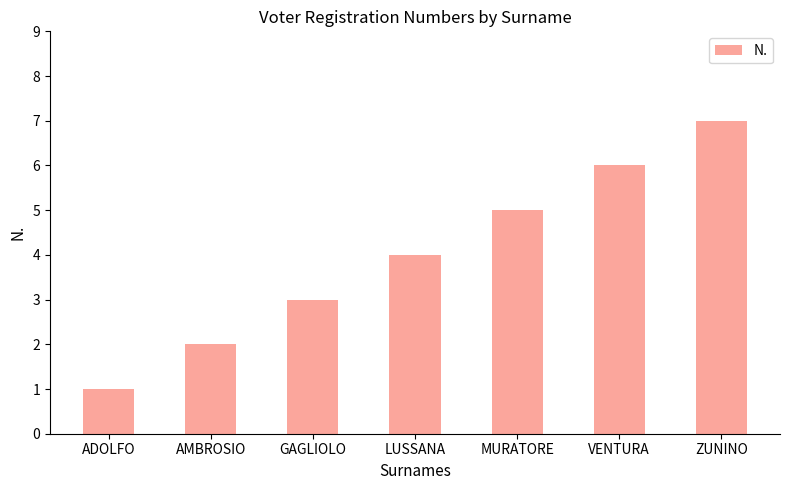

What is the sum of the values at GAGLIOLO and ZUNINO?

10